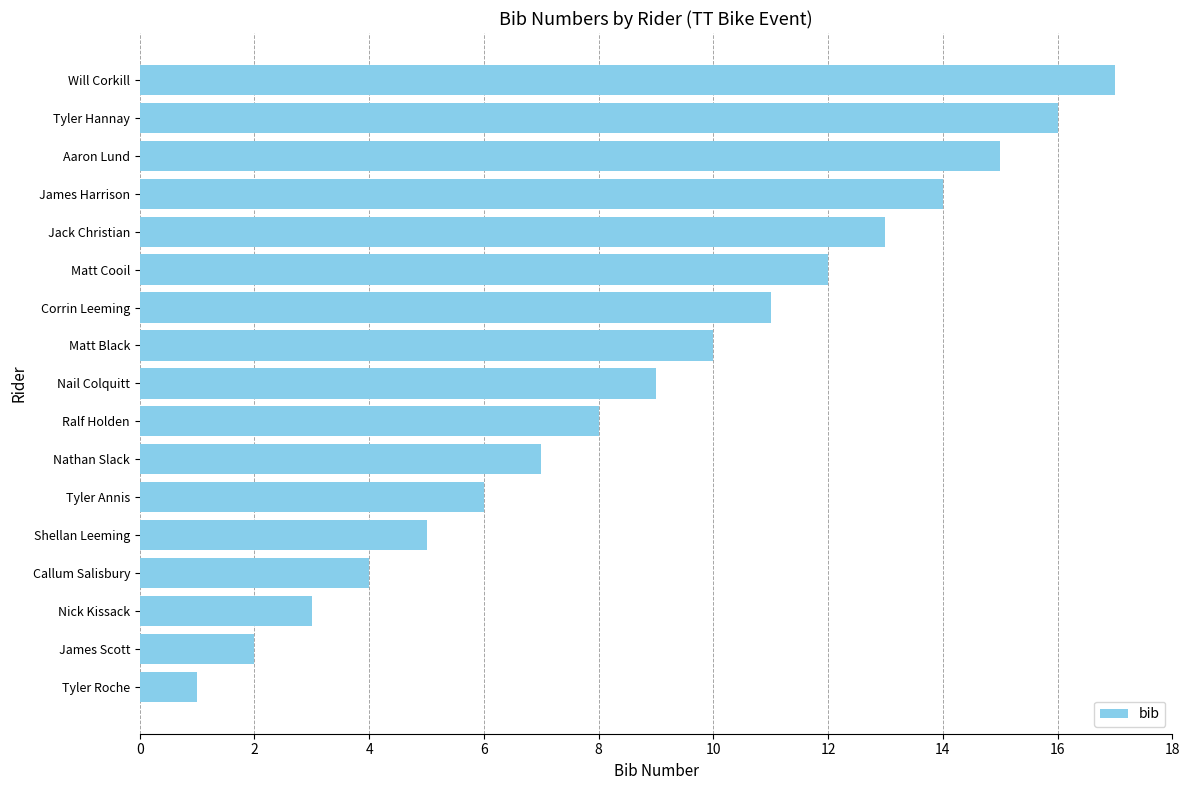

Which label corresponds to the largest value in the chart?

Will Corkill